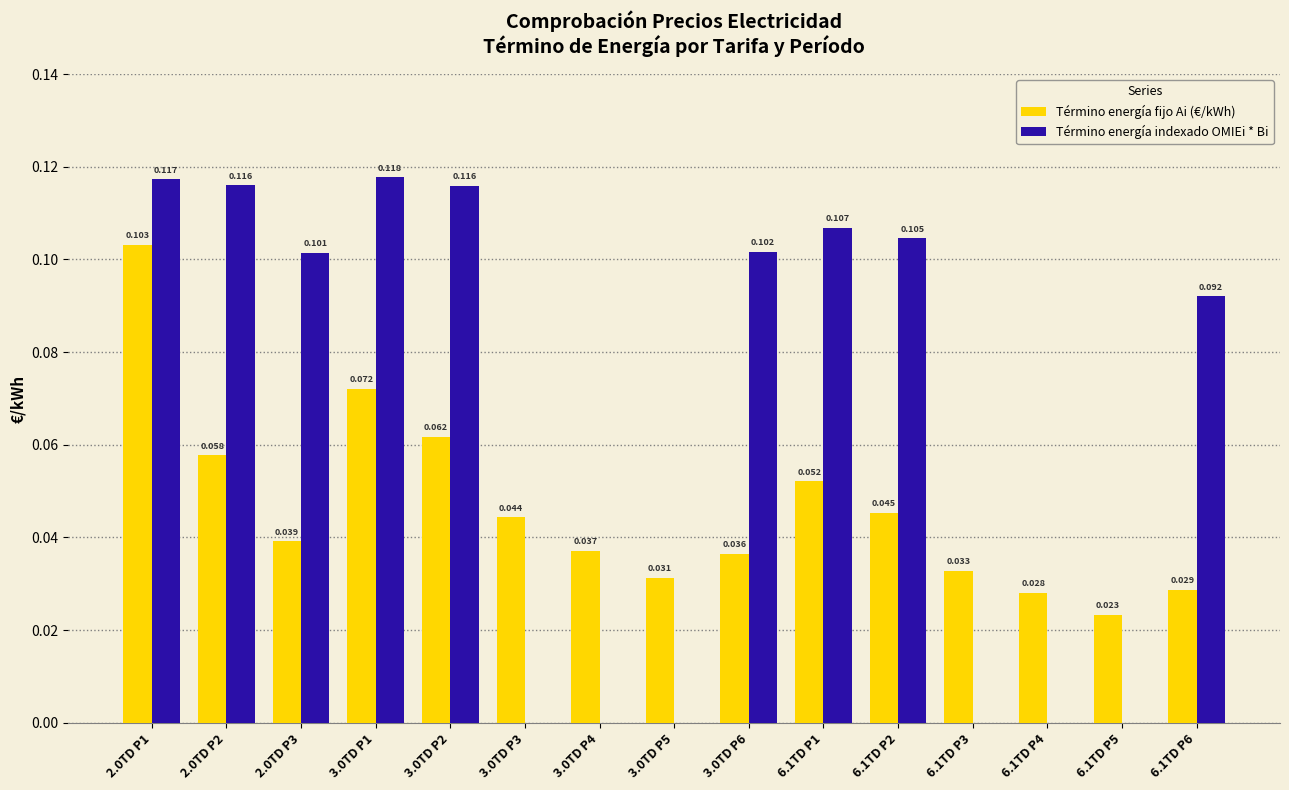

Between 2.0TD P2 and 3.0TD P6, which series saw the biggest shift?

Término energía fijo Ai (€/kWh)